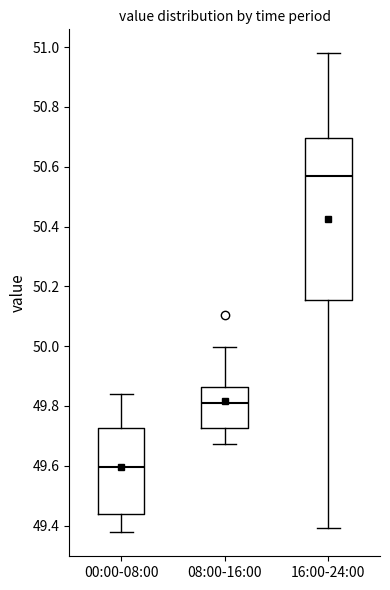

Reading left to right, transcribe this box plot: for each box, give where its median line is, the range the box spans, and where its two whiskers end, as read against the y-axis. The values are not printed on the chart, so give them approximately, as read against the axis.

00:00-08:00: median 49.60, box 49.44 to 49.72, whiskers 49.38 to 49.84
08:00-16:00: median 49.80, box 49.72 to 49.86, whiskers 49.68 to 50.00
16:00-24:00: median 50.58, box 50.16 to 50.70, whiskers 49.40 to 50.98